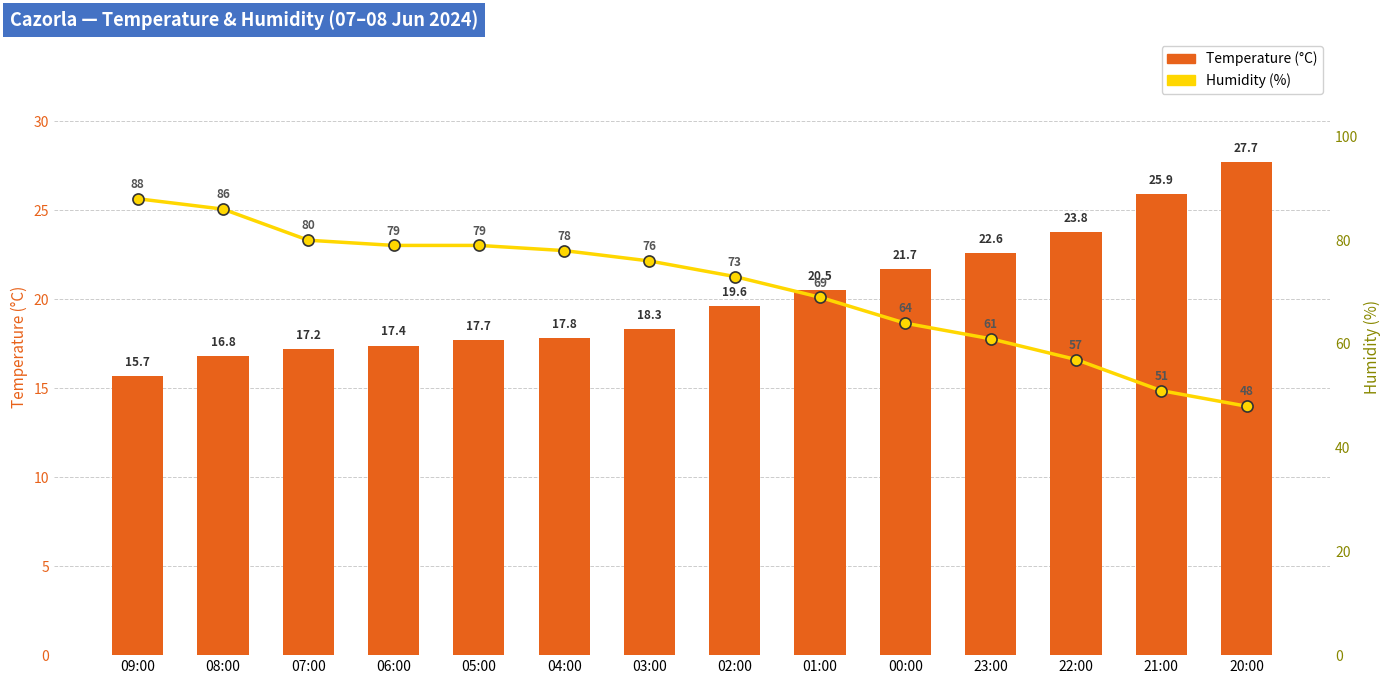

True or false: Humidity (%) has a value of 48.0 at 20:00.

True